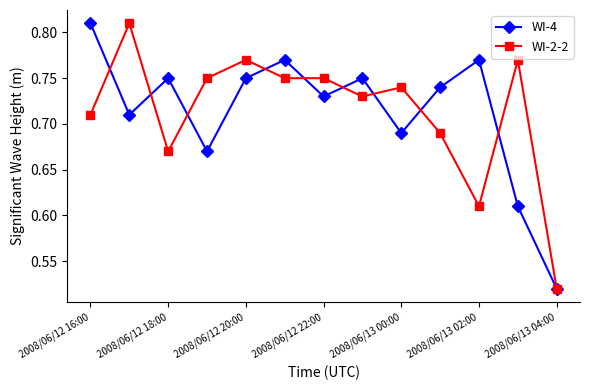

Count the WI-2-2 values in the range 0 to 1.

13